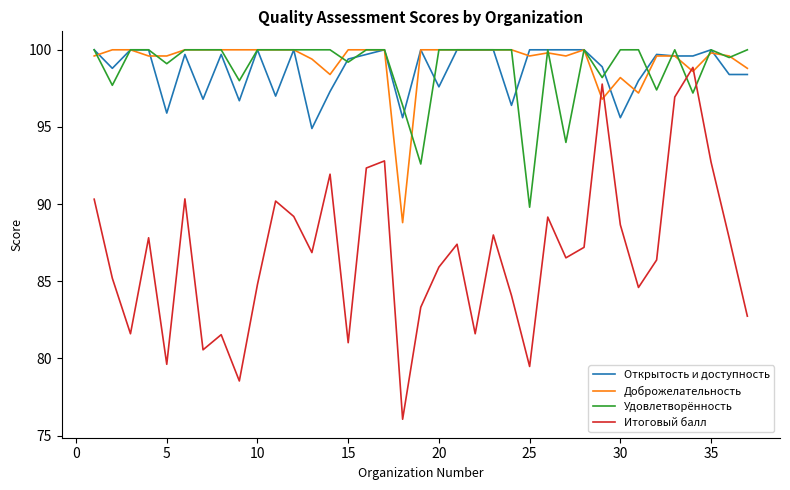

True or false: Открытость и доступность and Итоговый балл intersect in this chart.

False